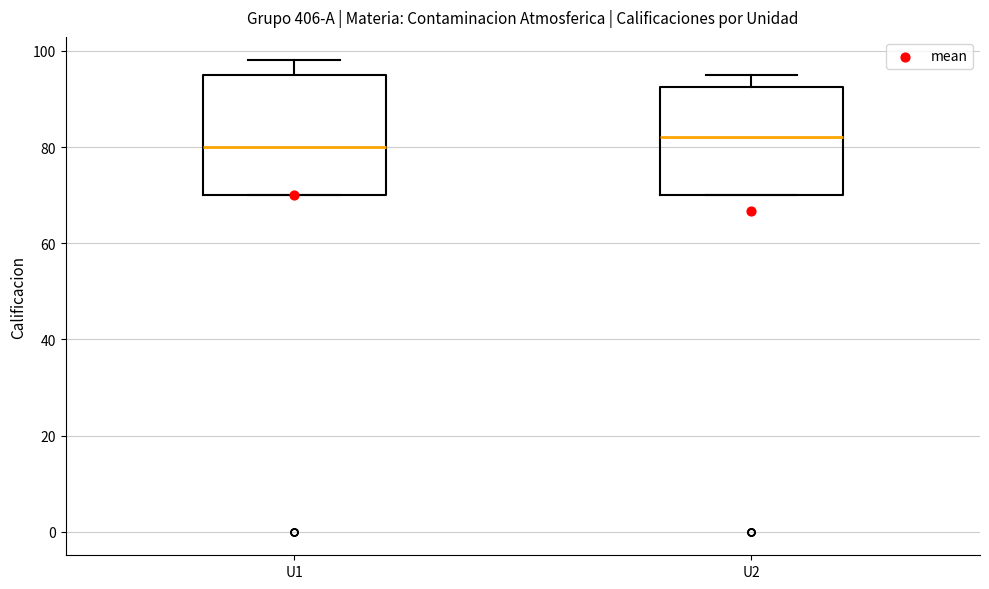

Which box is the tallest, from its lower edge to its upper edge?

U1